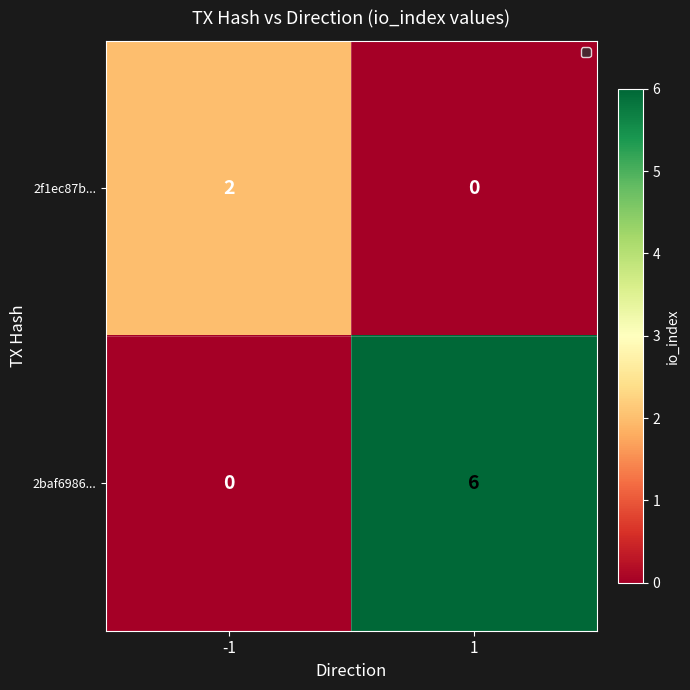

Which series has the largest range (max minus min)?

2baf6986...